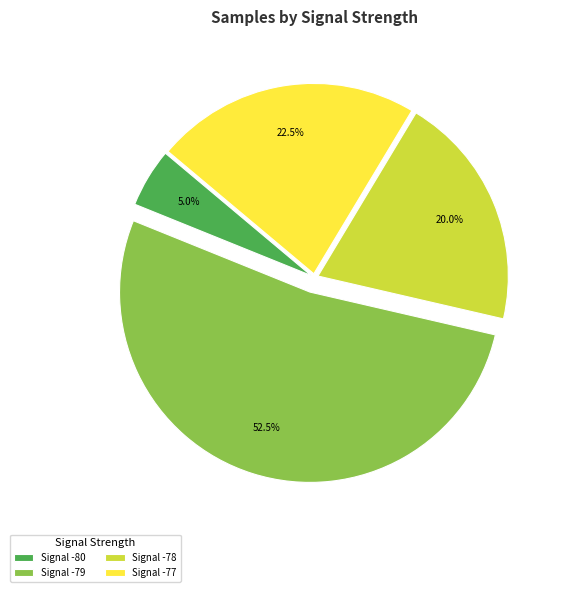

Which has a higher value, Signal -78 or Signal -80?

Signal -78